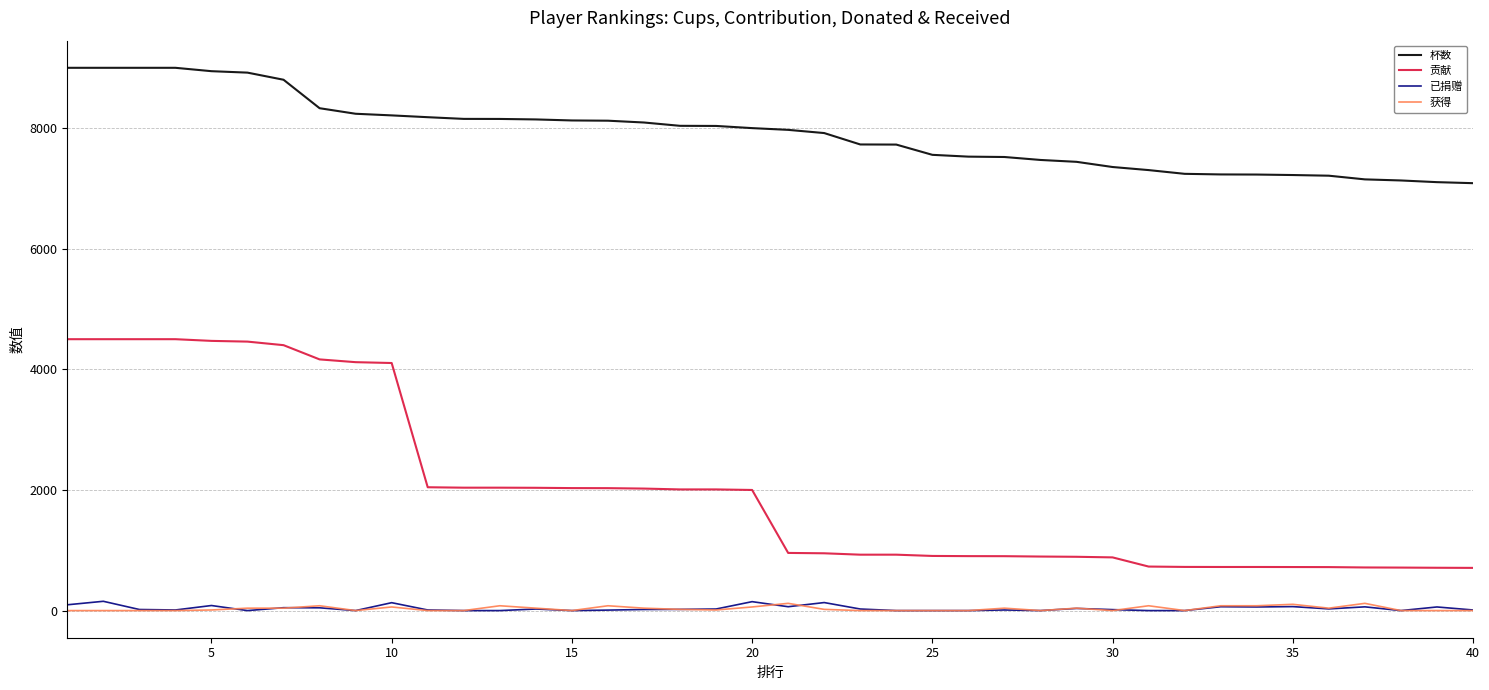

True or false: 杯数 and 获得 intersect in this chart.

False